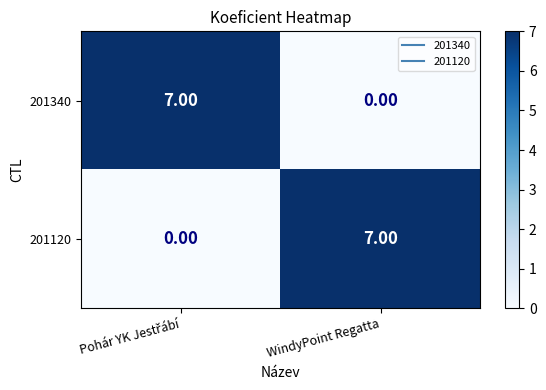

What is the total value across all series at WindyPoint Regatta?

7